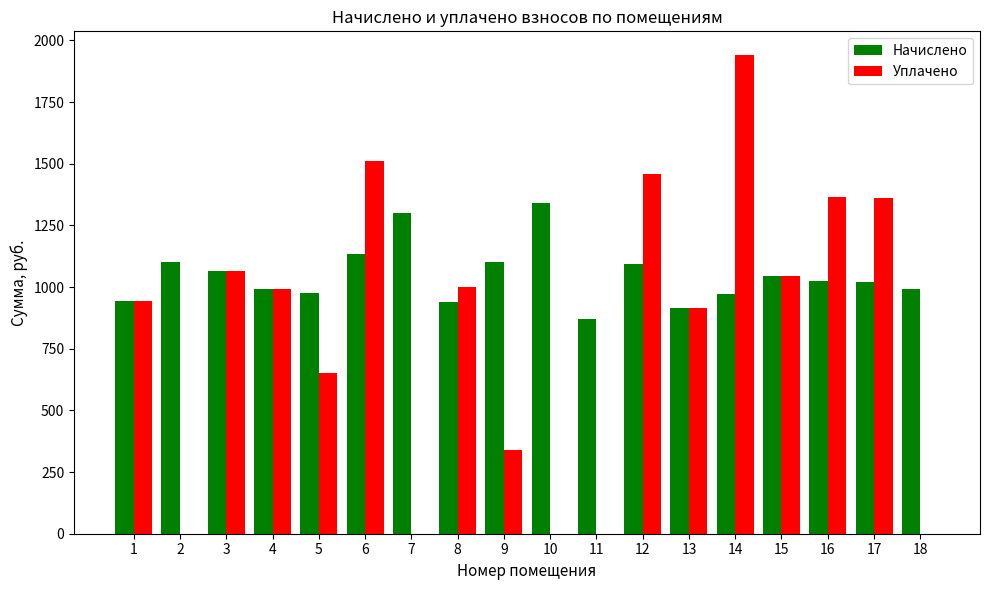

What is the greatest value displayed?

1939.7